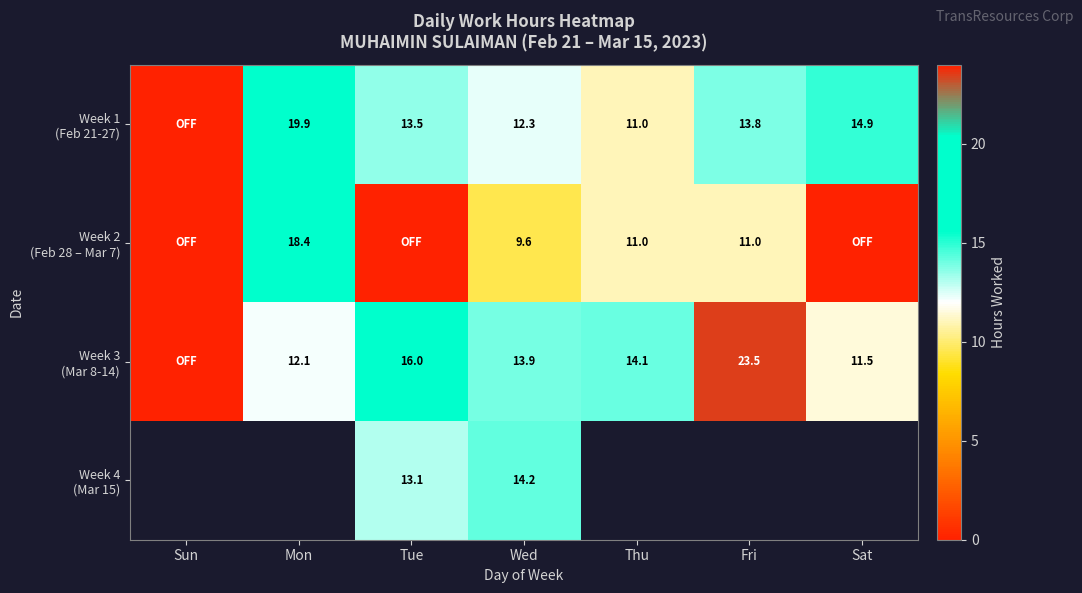

Which has a higher value, Wed or Tue?

Tue